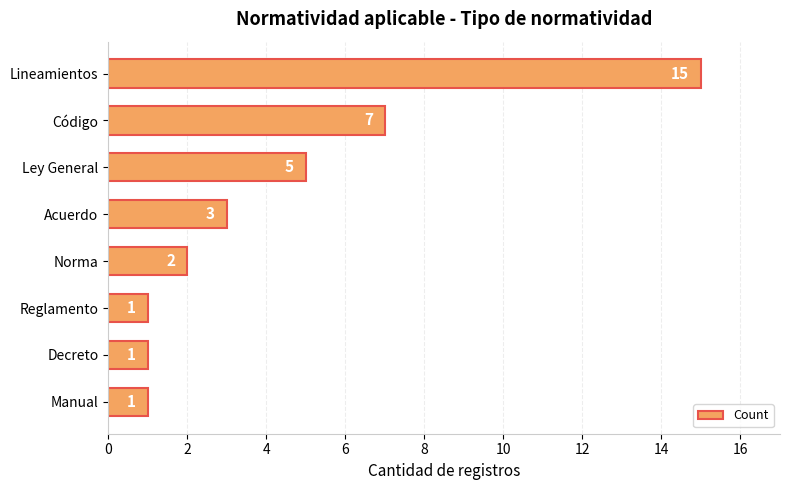

How many data points are less than 3?

4